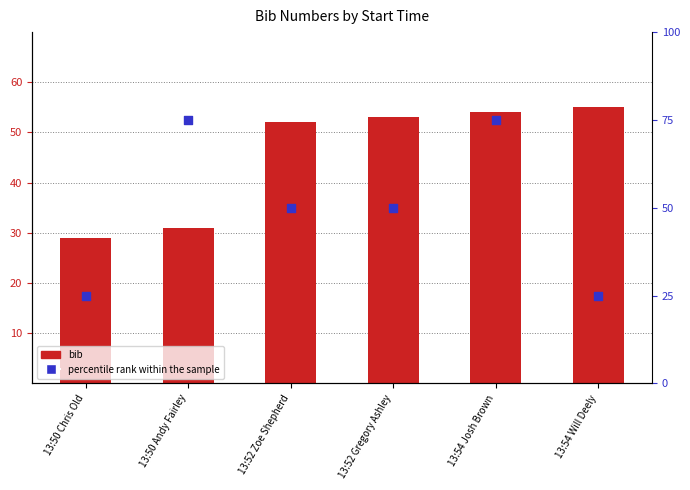

At how many categories does at least one series exceed 50?

5